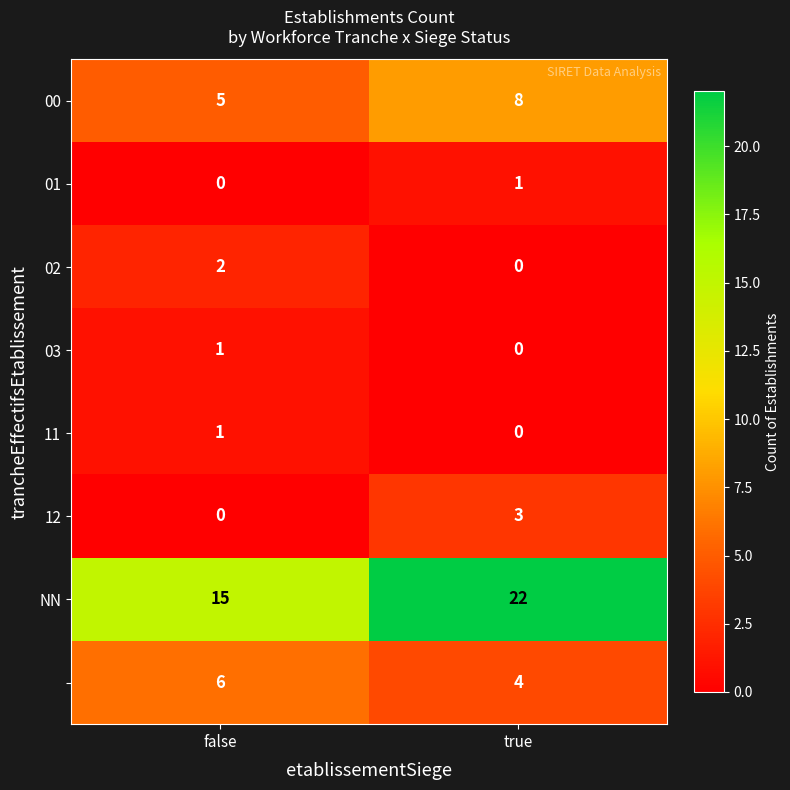

What is the total value across all series at false?

30